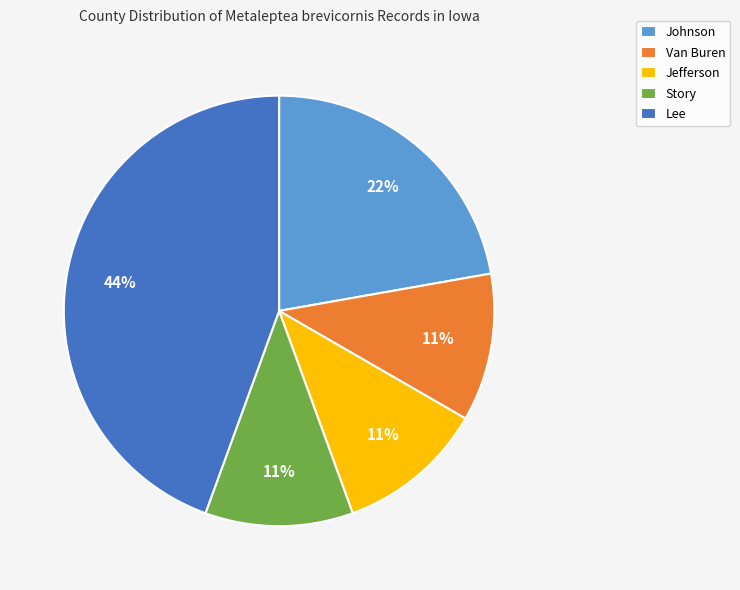

To the nearest percent, what portion does Jefferson represent?

11%